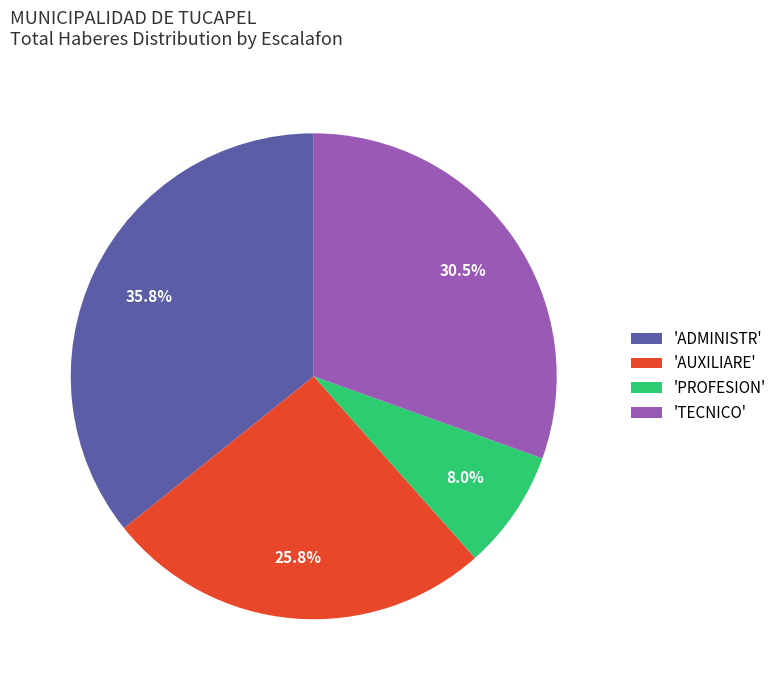

Does any single category account for the majority?

No